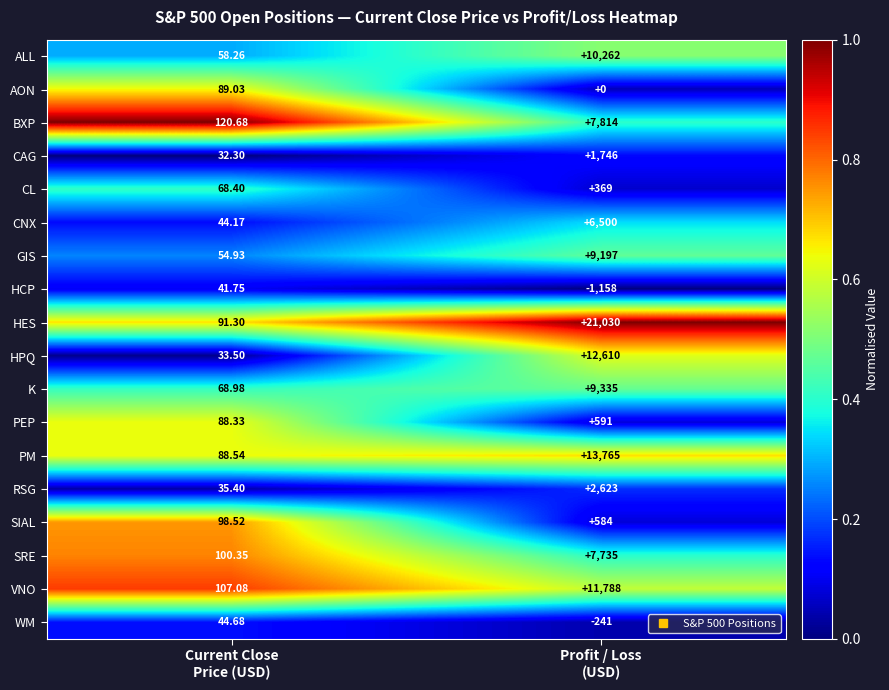

What is the total value across all series at Profit / Loss
(USD)?

114550.0